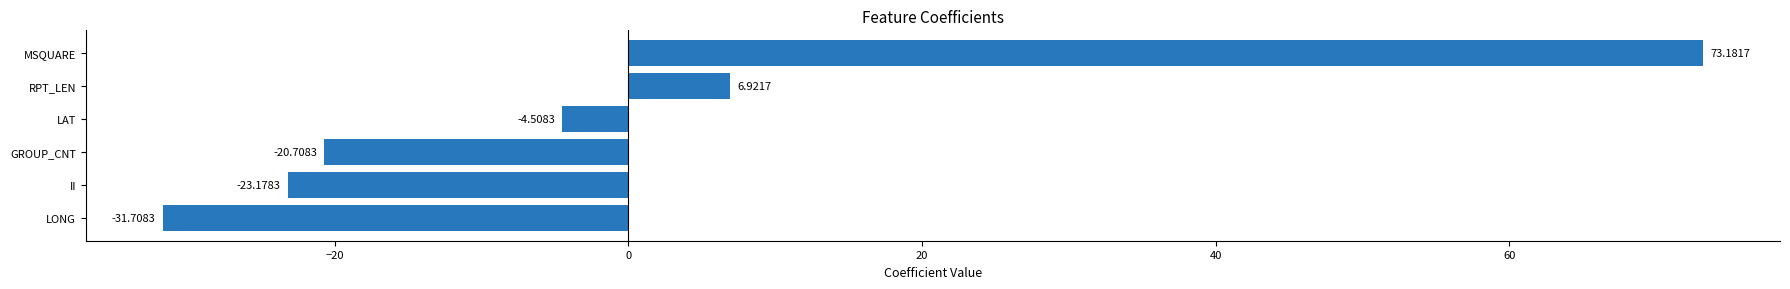

At which label is the value closest to 20?

RPT_LEN